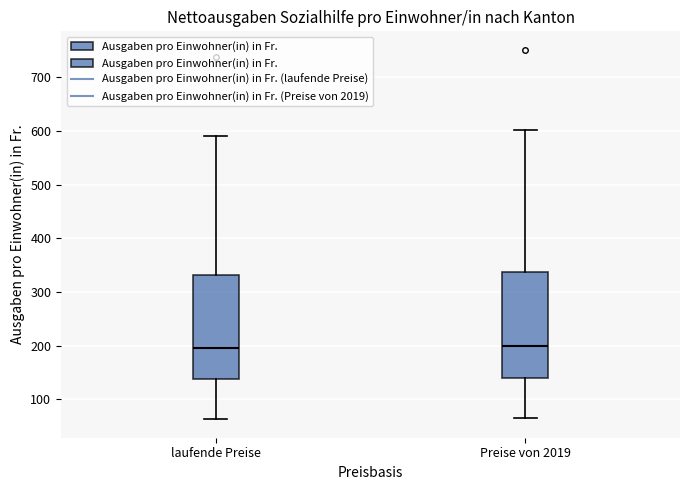

Reading left to right, read every box against the y-axis: the position of its median line, the range the box covers, and the ends of its whiskers. The values are not printed on the chart, so give them approximately, as read against the axis.

laufende Preise: median 200, box 140 to 330, whiskers 60 to 590
Preise von 2019: median 200, box 140 to 340, whiskers 70 to 600